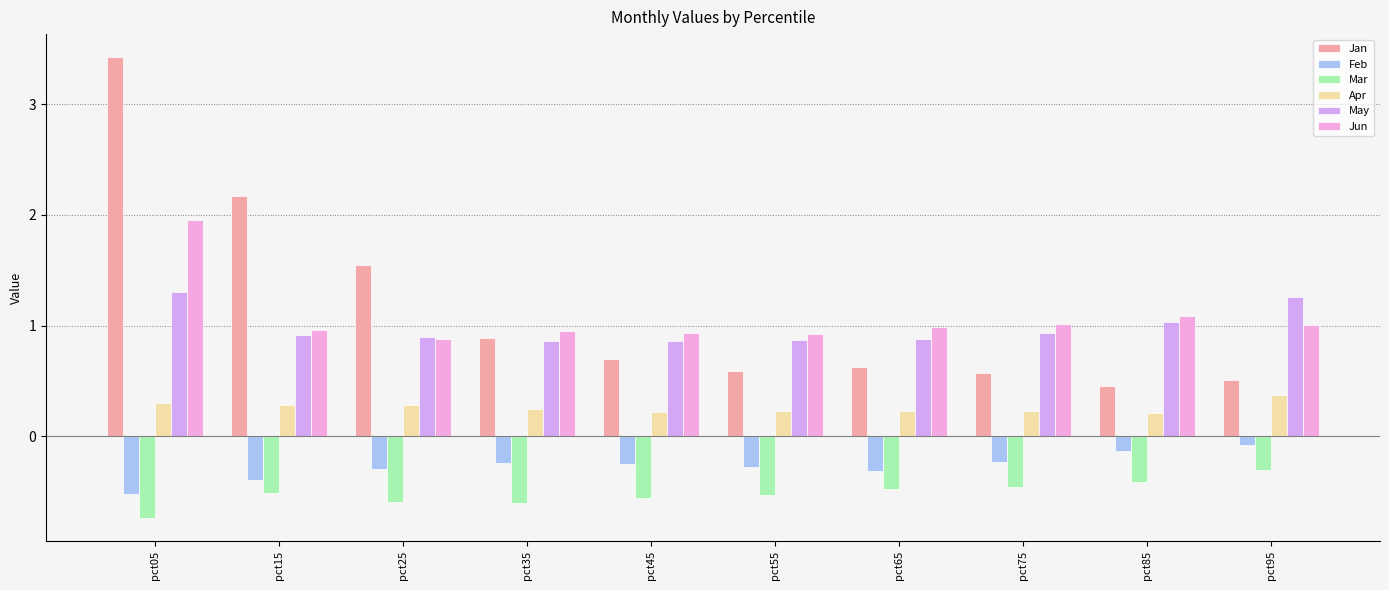

What is the sum of all Mar values?

-5.2